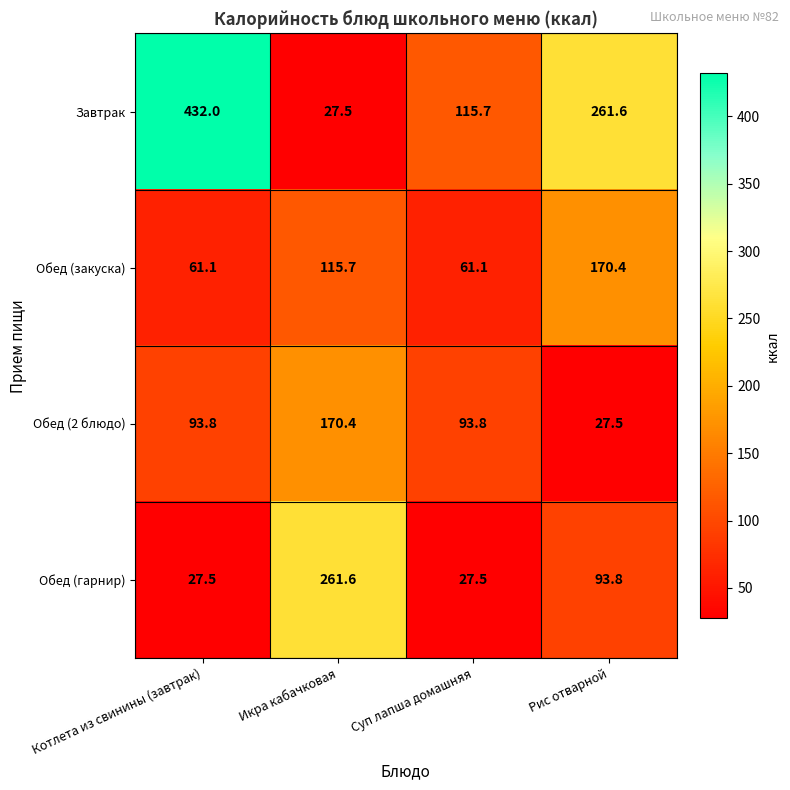

What is the sum of the Завтрак values at Котлета из свинины (завтрак) and Суп лапша домашняя?

547.7